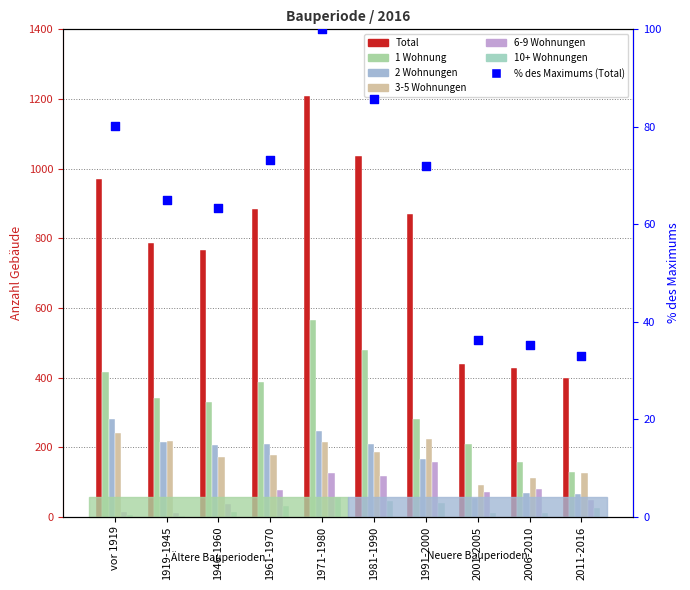

What is the total value across all series at 1991-2000?

1740